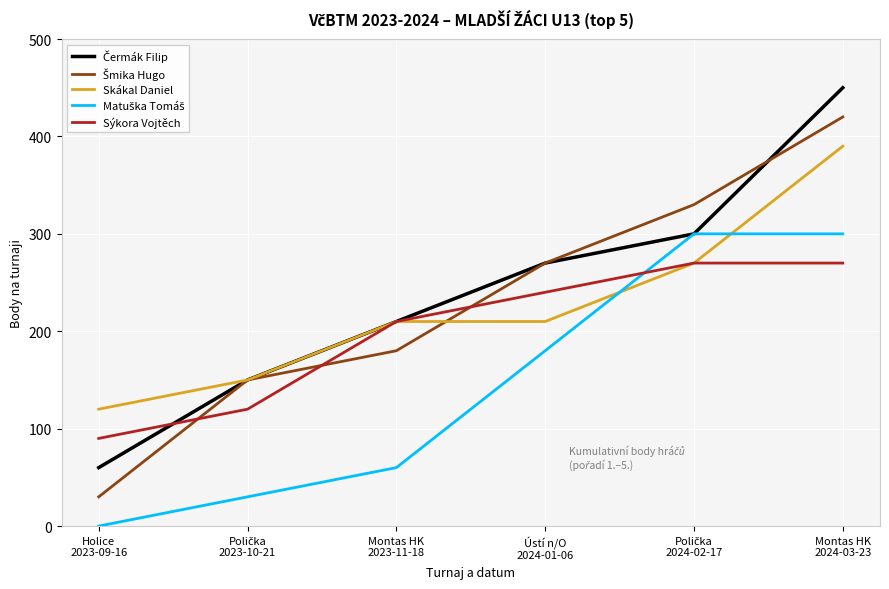

How many lines are shown in the chart?

5